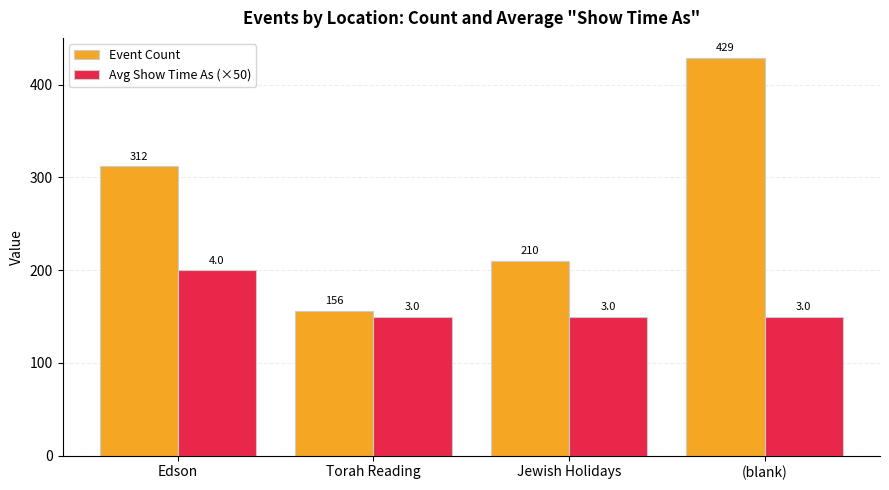

How many values in the Event Count series are below 312?

2